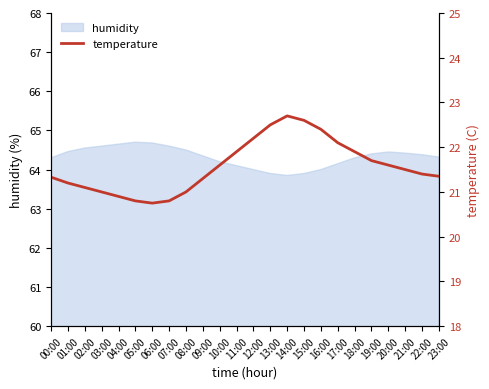

What is the minimum value for humidity?

63.9